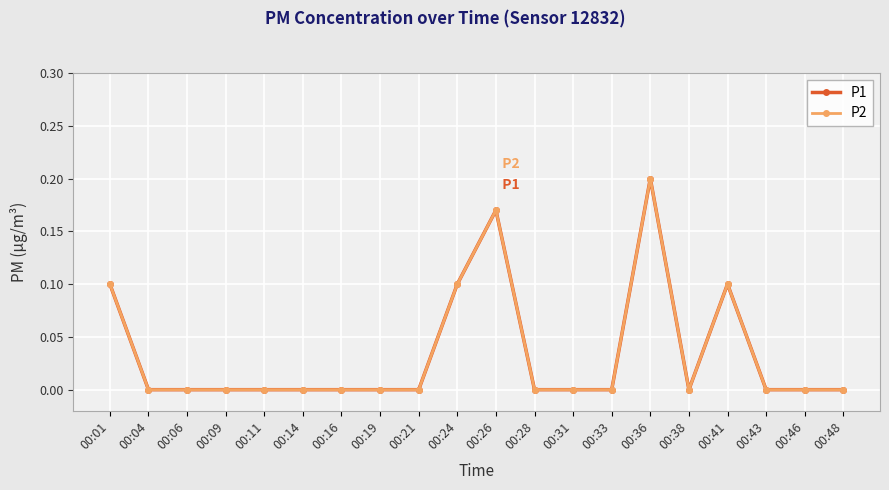

What is the difference between the maximum and minimum values in the P1 series?

0.2